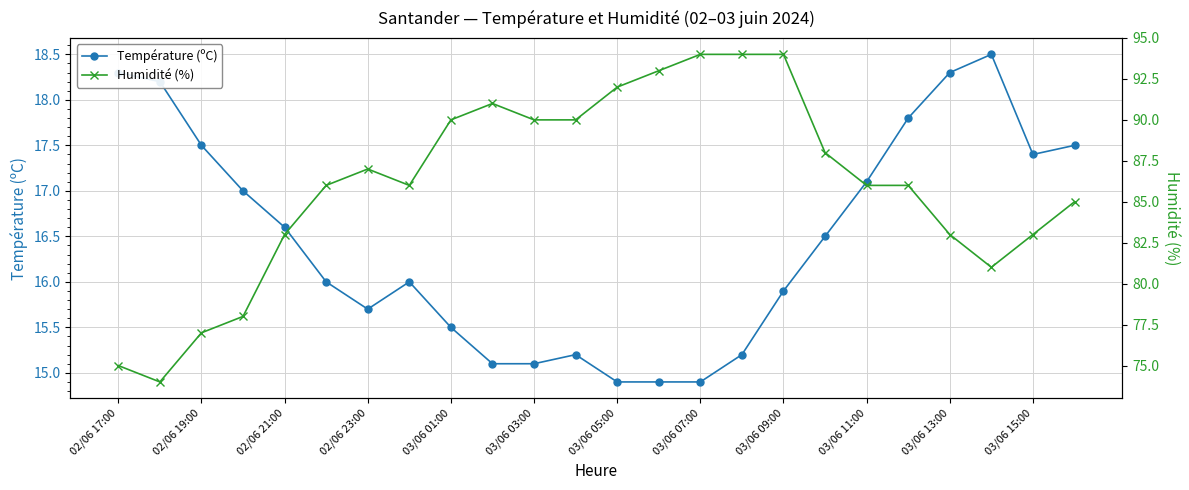

The Température (ºC) series shows 22.9 at 03/06 15:00. True or false?

False